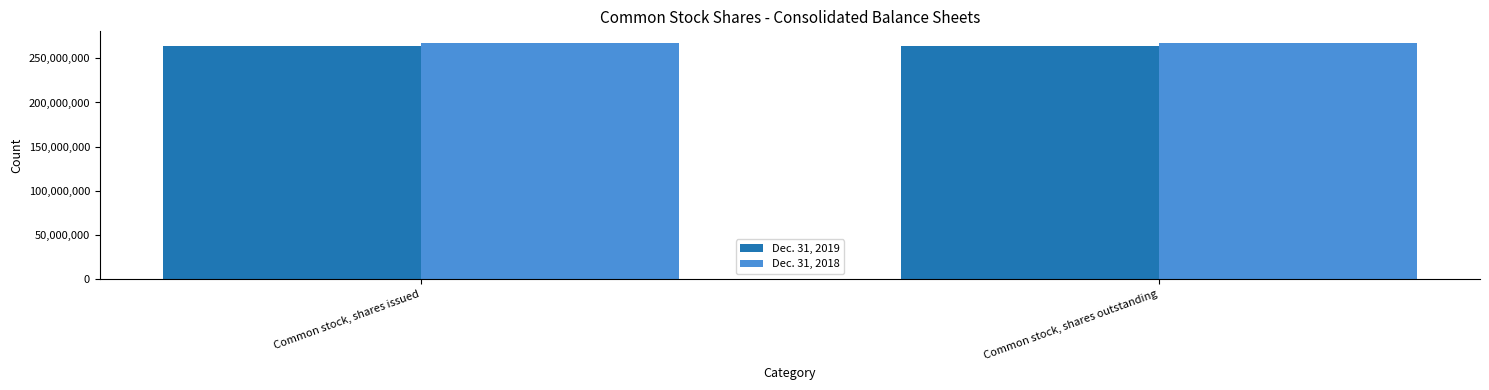

What is the minimum value shown in the chart?

263373000